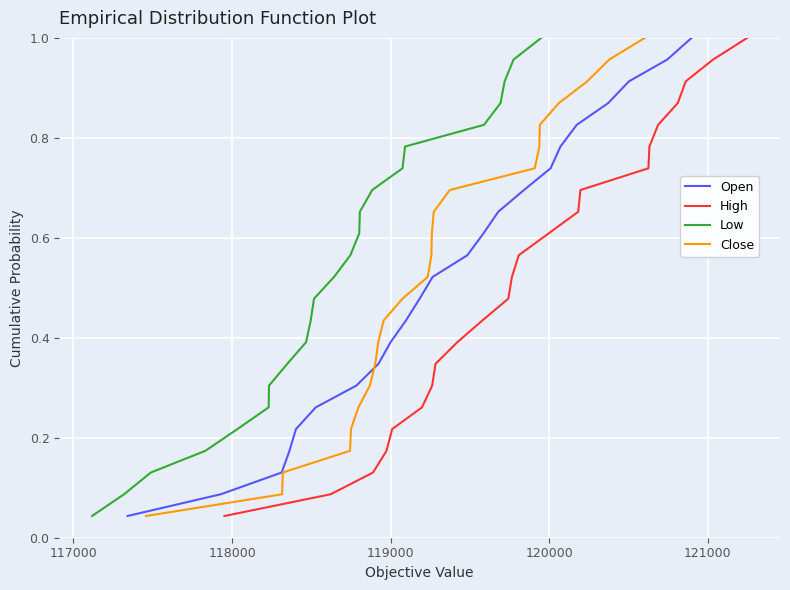

How many distinct data groups are displayed?

4